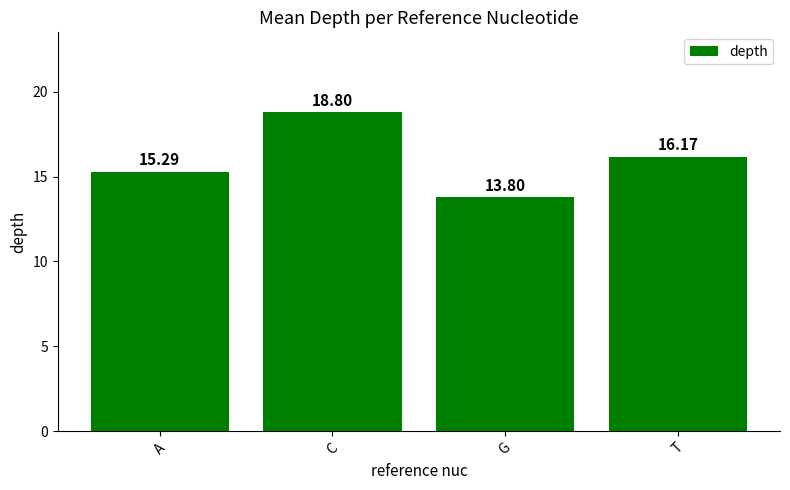

What position from the left is A?

1